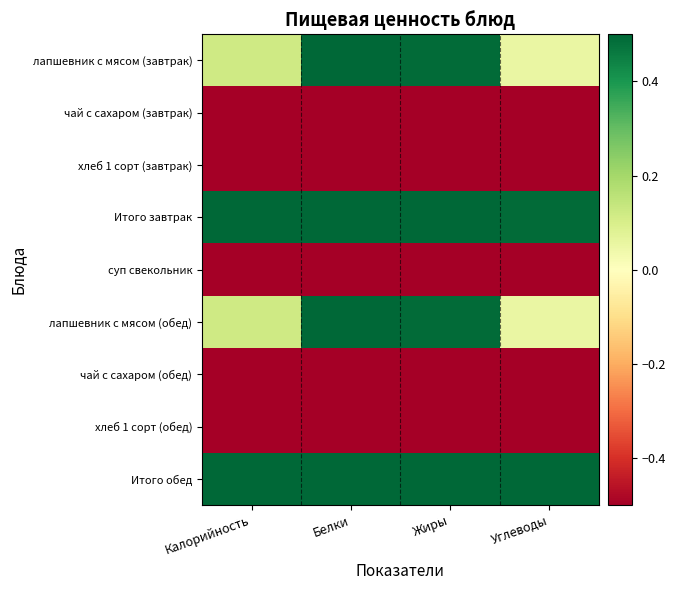

At which category does the chart reach its minimum across all series?

Калорийность